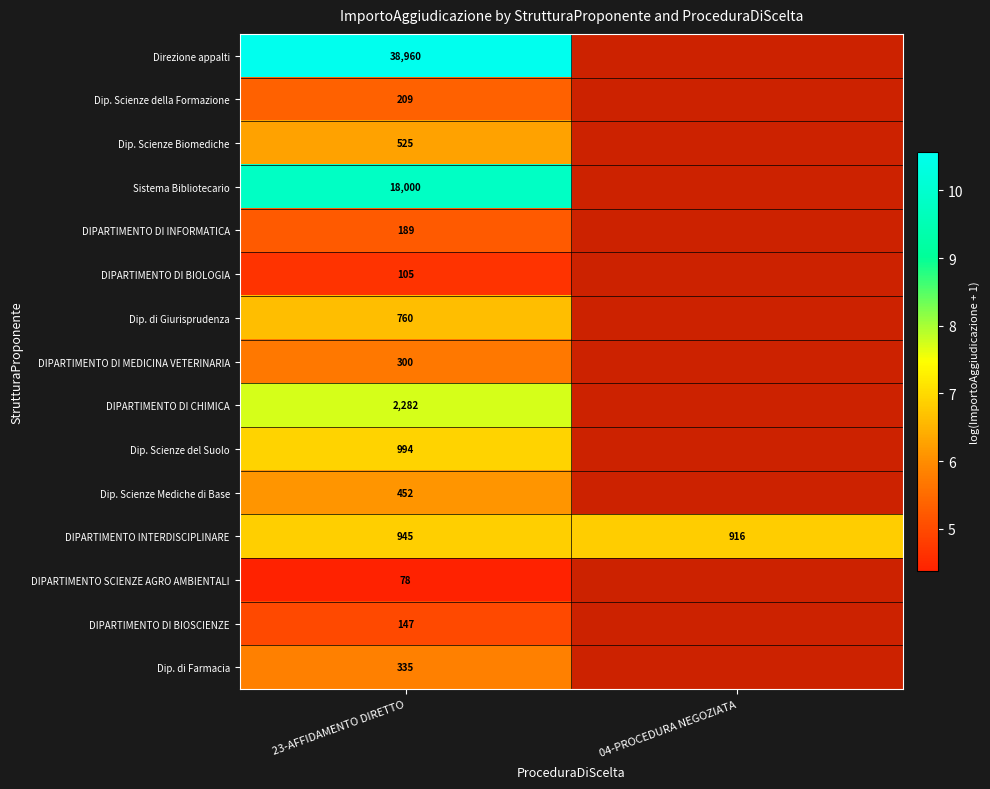

At 23-AFFIDAMENTO DIRETTO, list the series in order from largest to smallest.

Direzione appalti, Sistema Bibliotecario, DIPARTIMENTO DI CHIMICA, Dip. Scienze del Suolo, DIPARTIMENTO INTERDISCIPLINARE, Dip. di Giurisprudenza, Dip. Scienze Biomediche, Dip. Scienze Mediche di Base, Dip. di Farmacia, DIPARTIMENTO DI MEDICINA VETERINARIA, Dip. Scienze della Formazione, DIPARTIMENTO DI INFORMATICA, DIPARTIMENTO DI BIOSCIENZE, DIPARTIMENTO DI BIOLOGIA, DIPARTIMENTO SCIENZE AGRO AMBIENTALI